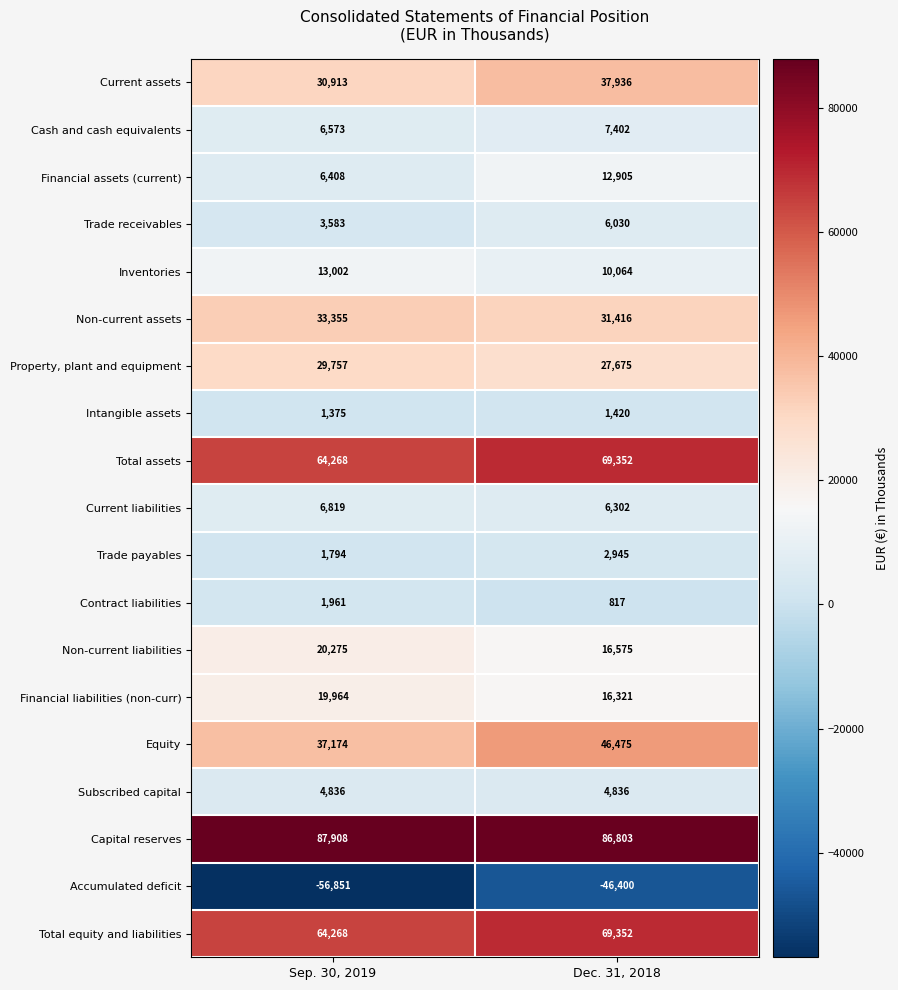

The value of Equity at Dec. 31, 2018 is 80490. True or false?

False